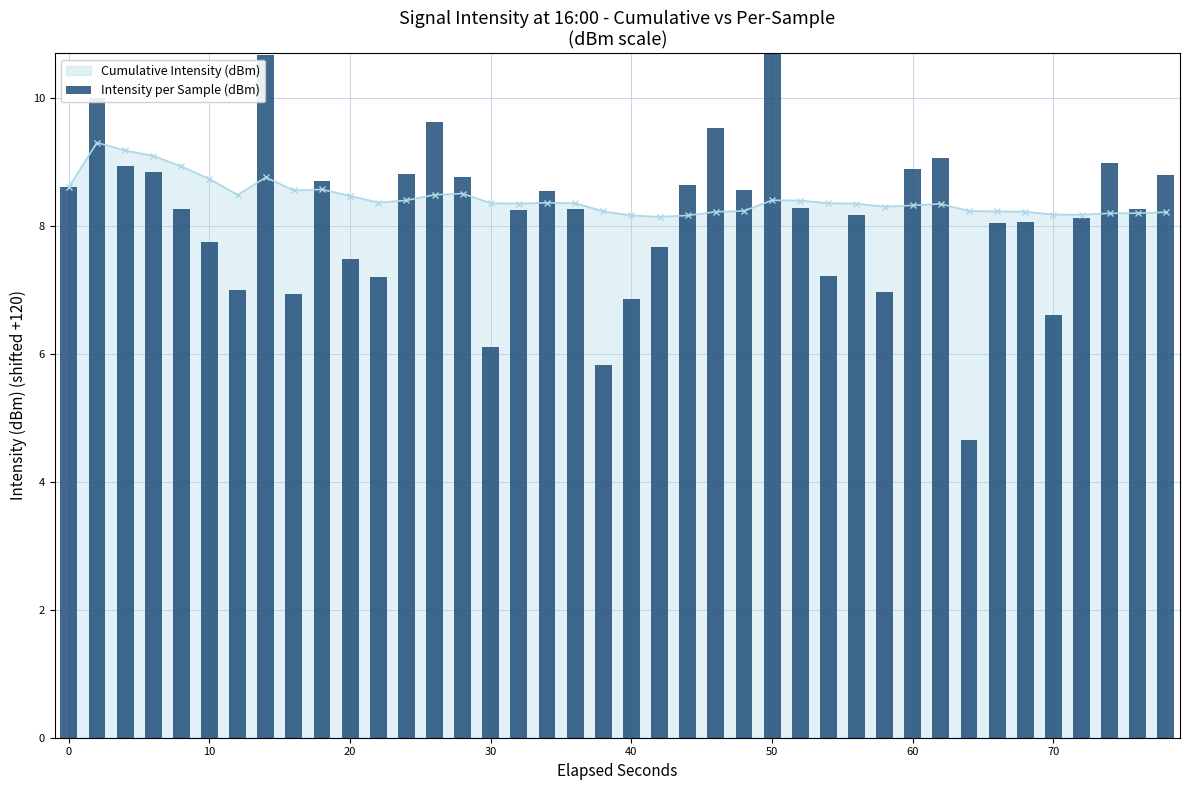

The Cumulative Intensity (dBm) series shows 10.6 at 70. True or false?

False